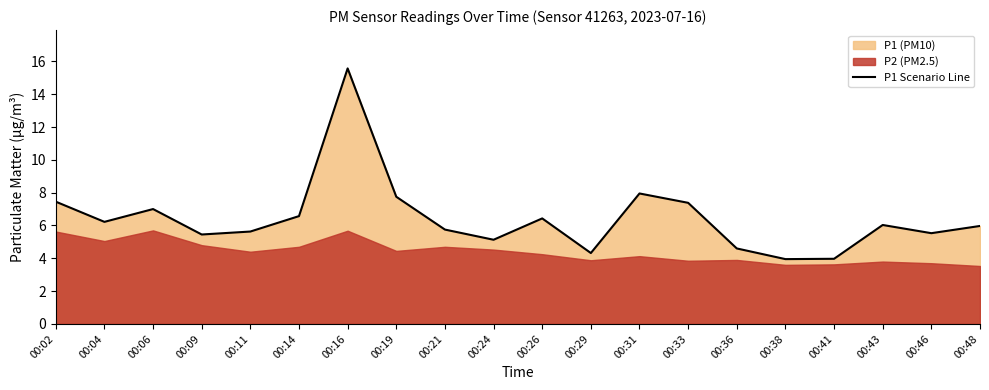

Is it true that the value at 00:43 is 6.0?

True